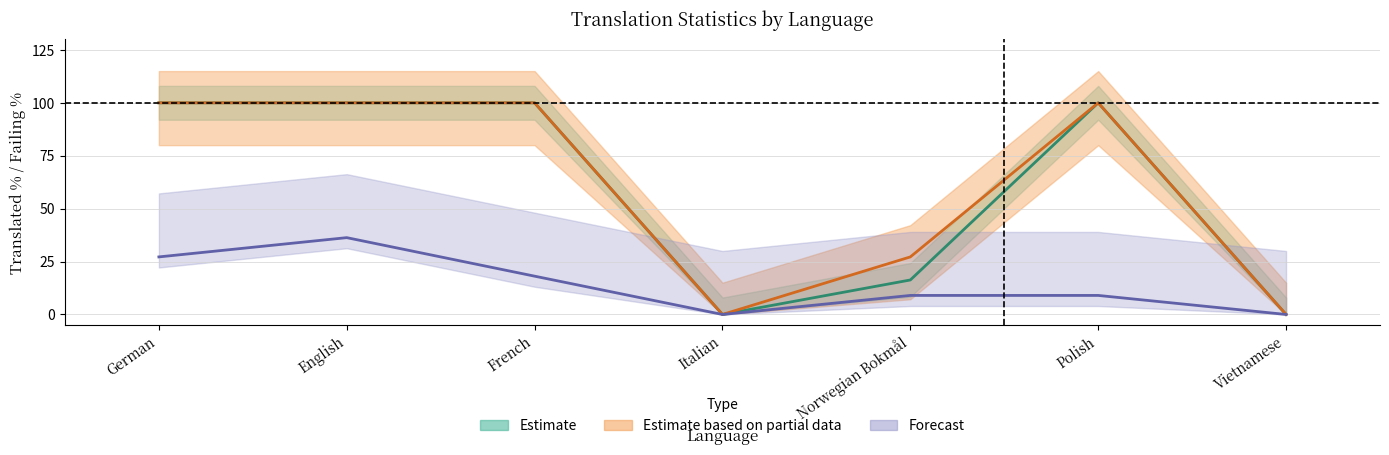

At which category is the sum across all series the highest?

English